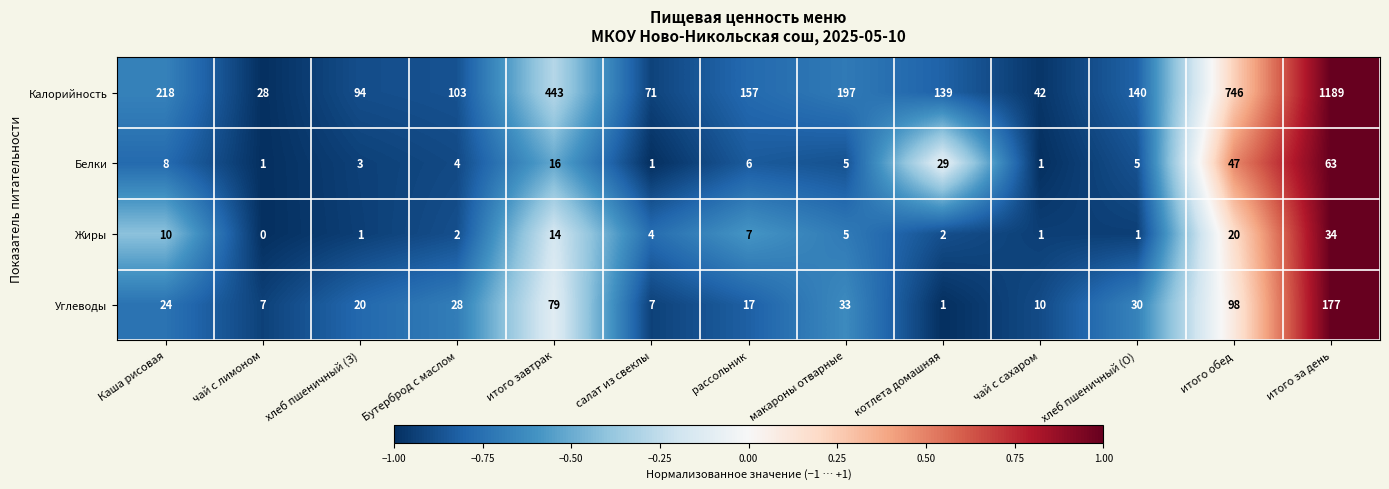

Which series changed the most between макароны отварные and хлеб пшеничный (О)?

Калорийность